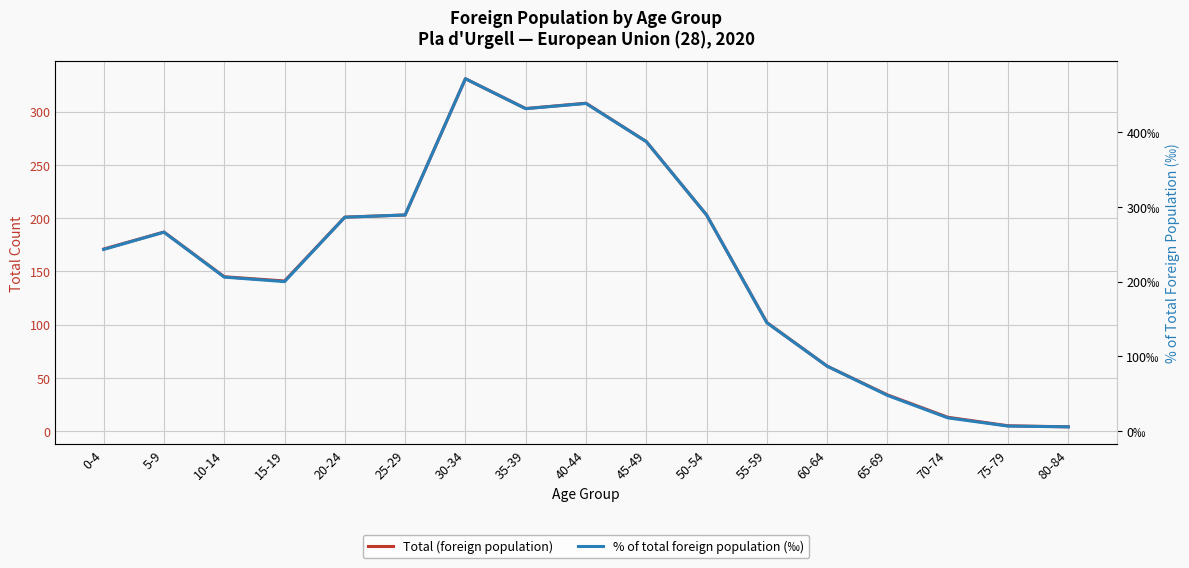

Reading right to left, list all the values displayed in this chart.

Total (foreign population): 4	5	13	34	61	102	203	272	308	303	331	203	201	141	145	187	171
% of total foreign population (‰): 6	7	18	48	87	145	289	387	438	431	471	289	286	200	206	266	243